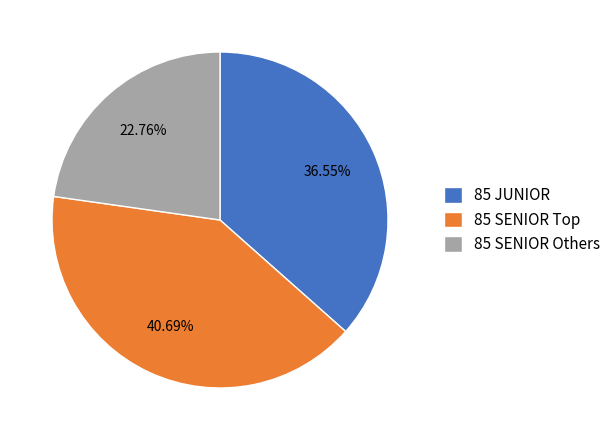

Approximately how many times larger is the value at 85 SENIOR Others compared to 85 JUNIOR?

0.6